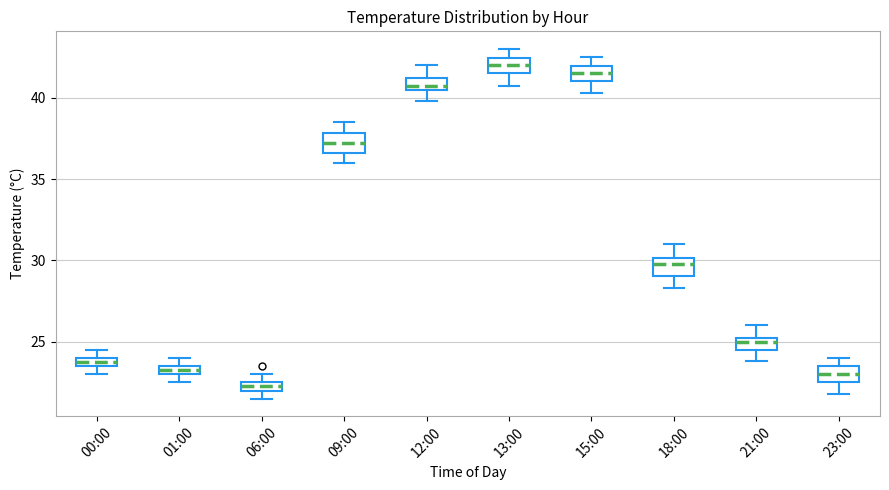

Which box's median line is the highest?

13:00